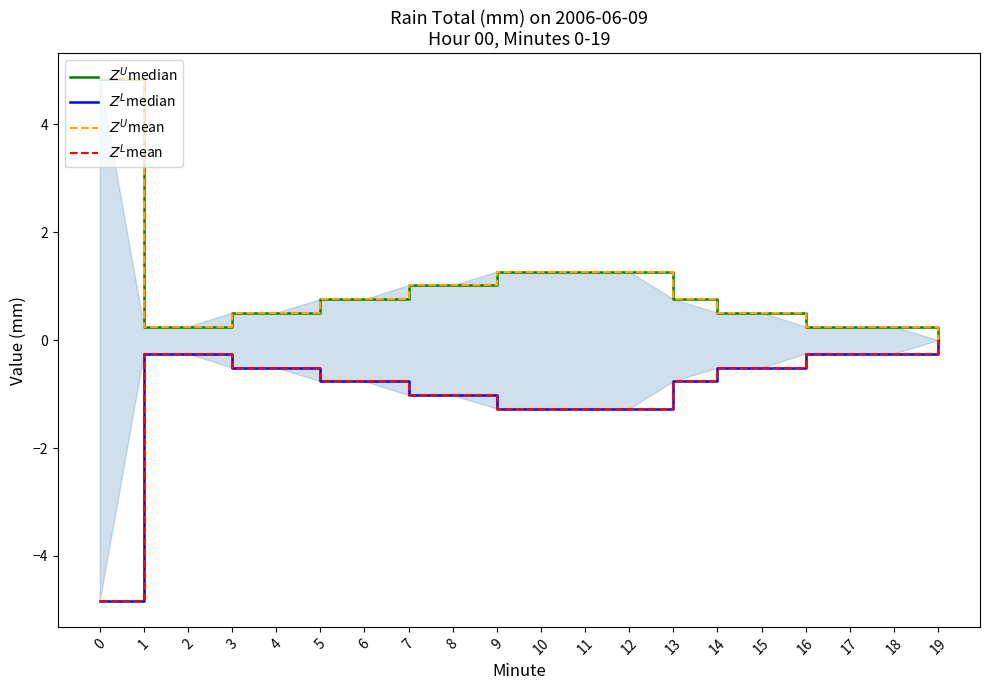

What is the difference between the highest and lowest values at 12?

2.5